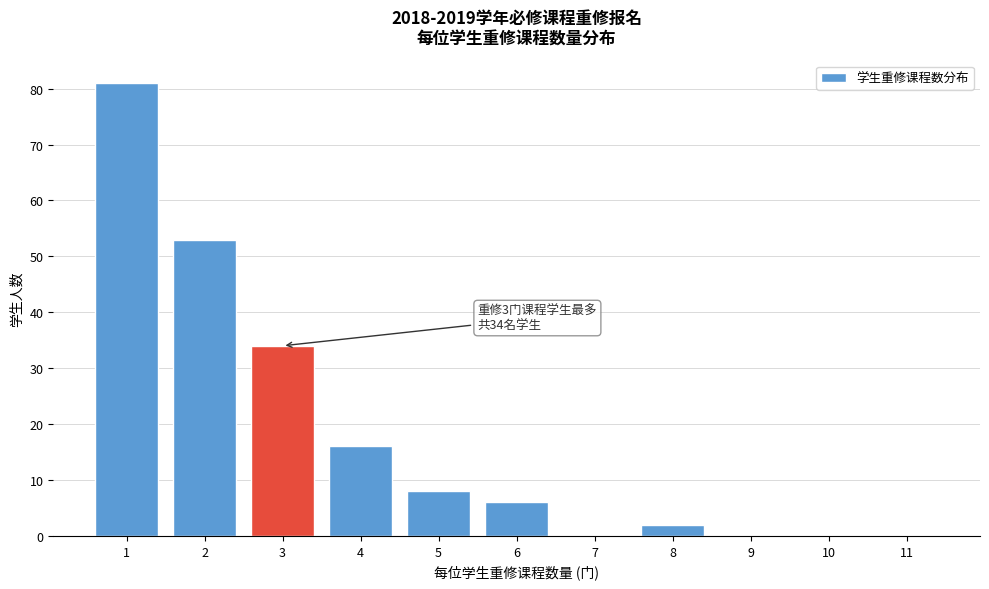

Reading left to right, what are all the values shown in this chart?

1=81	2=53	3=34	4=16	5=8	6=6	7=0	8=2	9=0	10=0	11=0